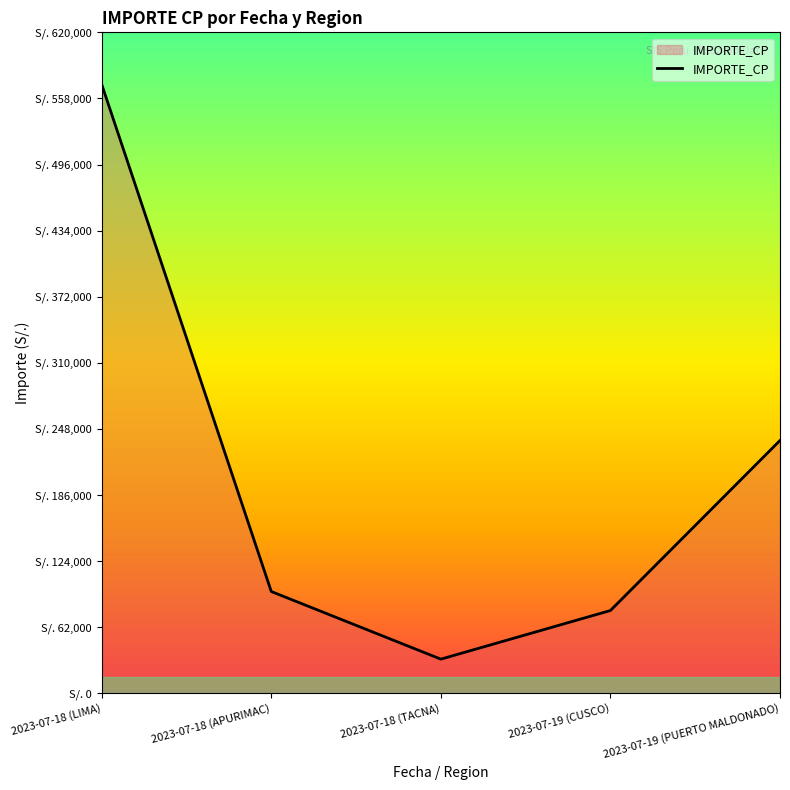

Reading left to right, transcribe all the data shown in this chart.

2023-07-18 (LIMA)=571223.0	2023-07-18 (APURIMAC)=95482.4	2023-07-18 (TACNA)=32035.3	2023-07-19 (CUSCO)=77650.7	2023-07-19 (PUERTO MALDONADO)=237158.0